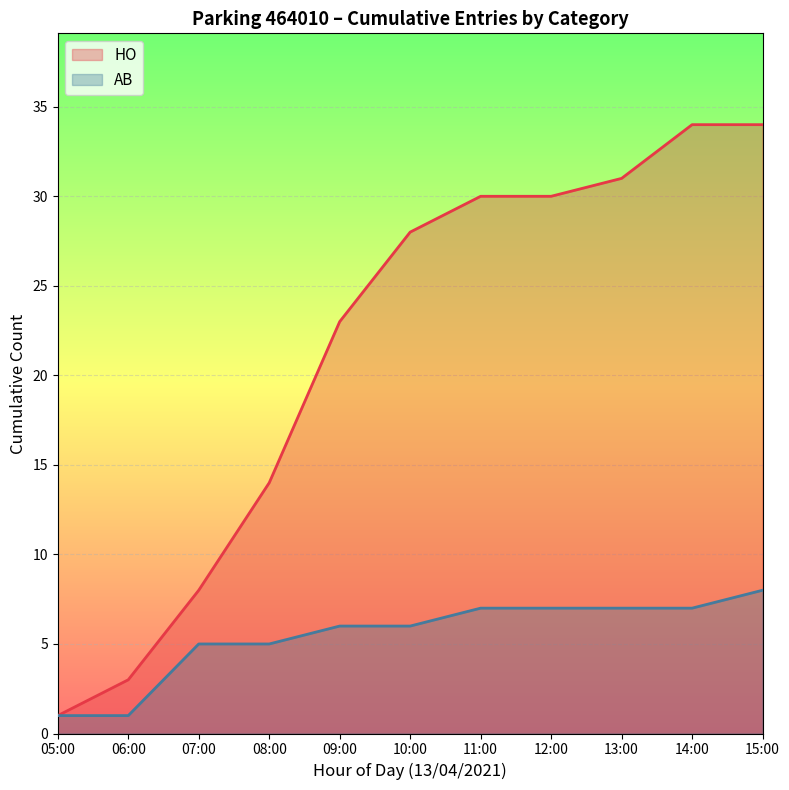

What is the lowest value of the AB series?

1